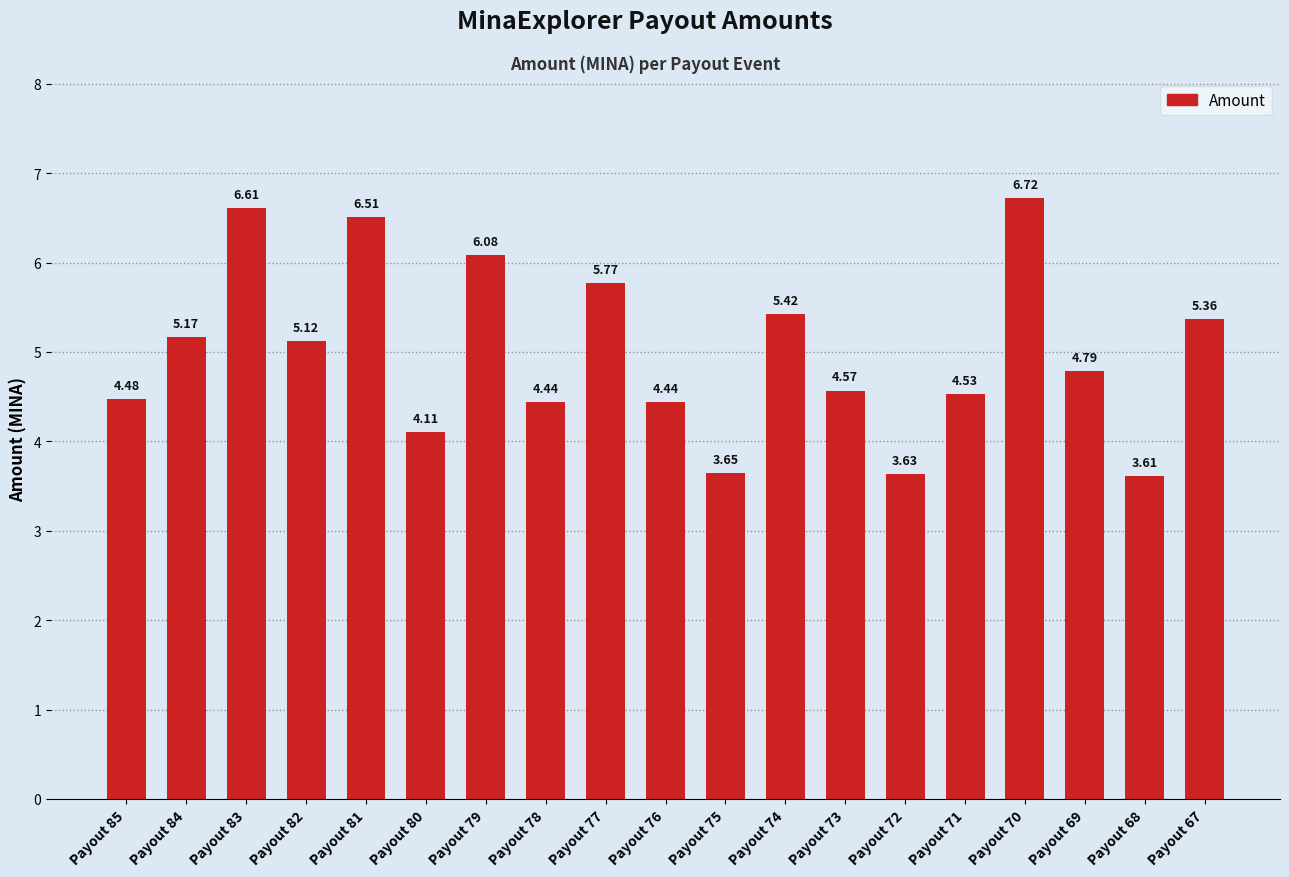

What is the average value?

5.0